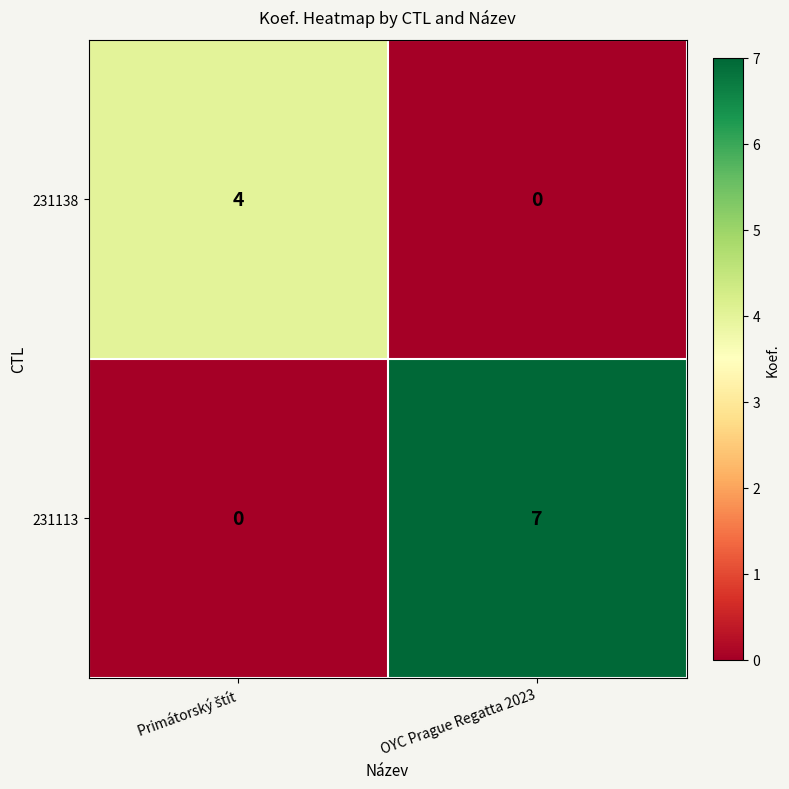

Which label corresponds to the largest value in the chart?

OYC Prague Regatta 2023